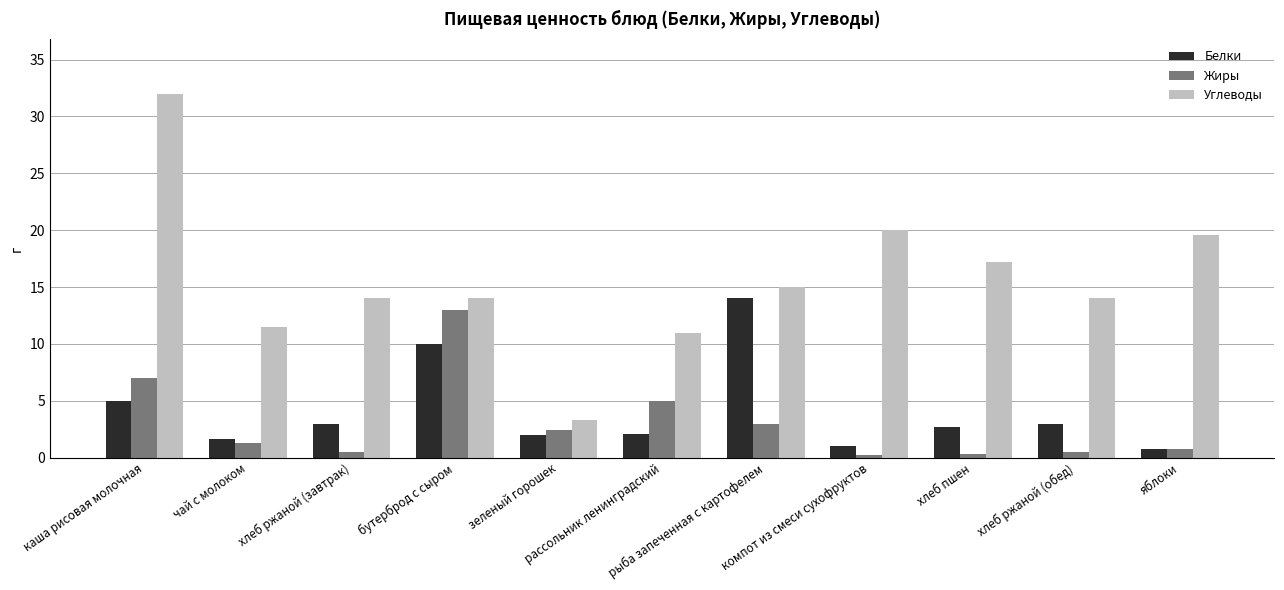

How many bars are there in each group?

3